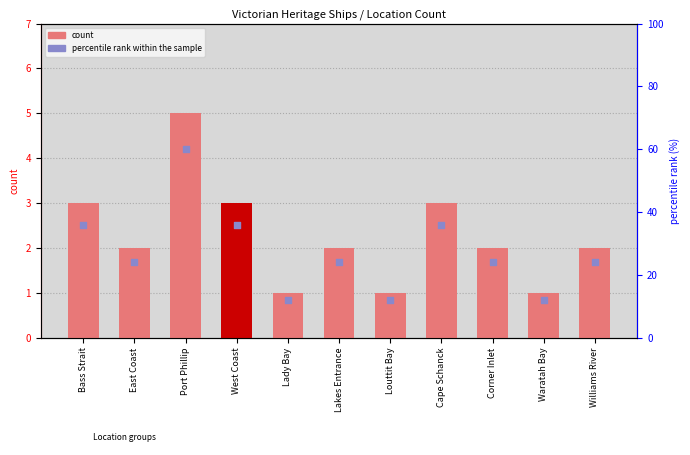

Is the value of count at West Coast greater than the value of percentile rank within the sample at Williams River?

No